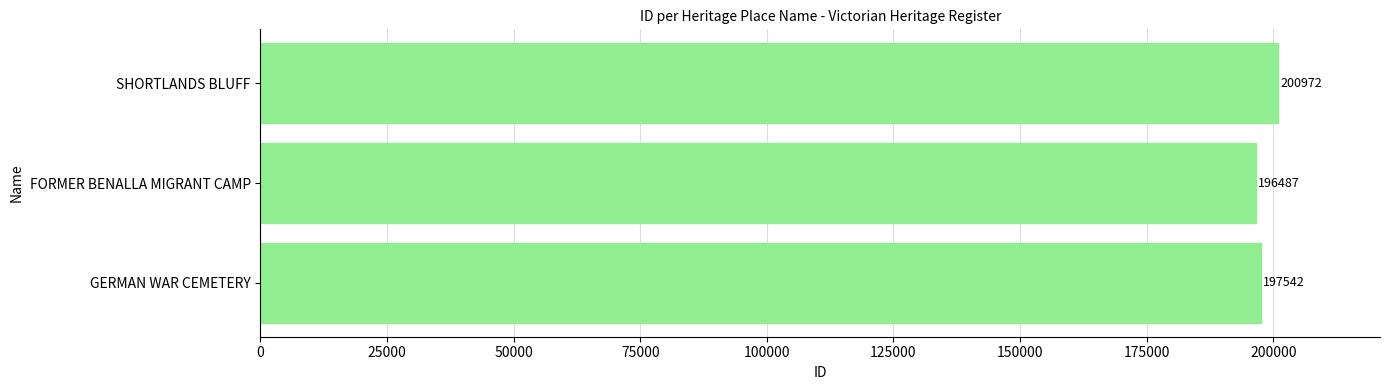

What is the maximum value shown in the chart?

200972